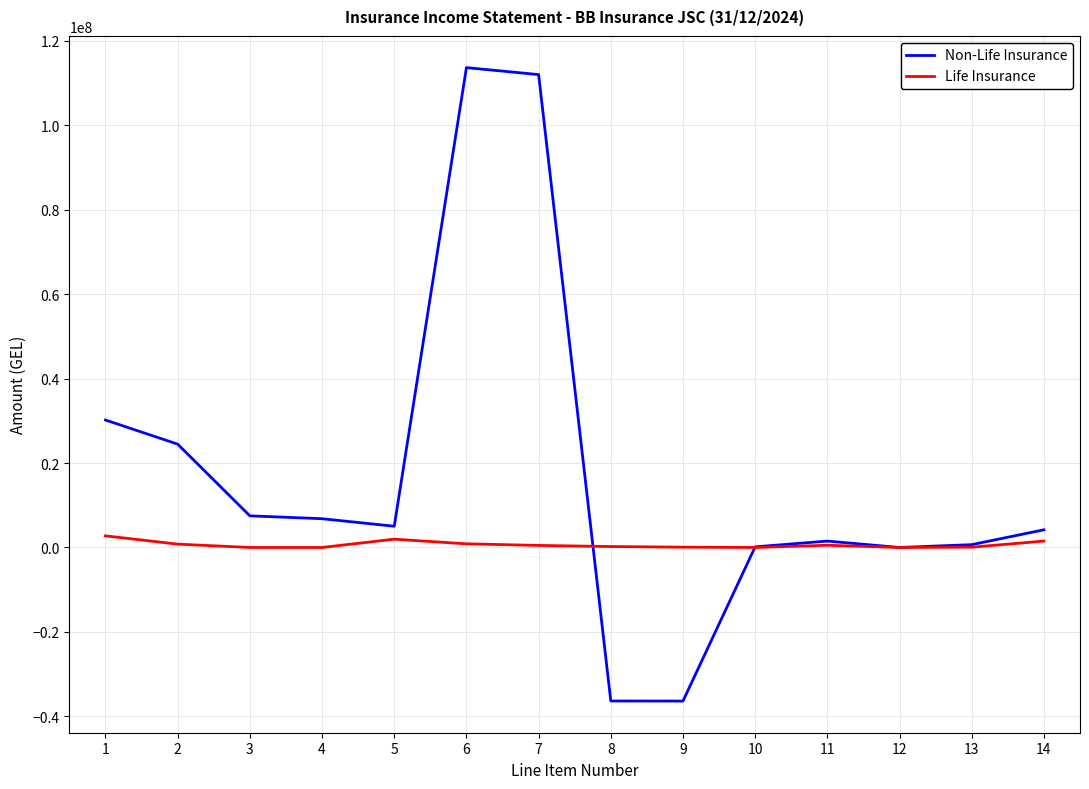

At 4, list the series in order from largest to smallest.

Non-Life Insurance, Life Insurance